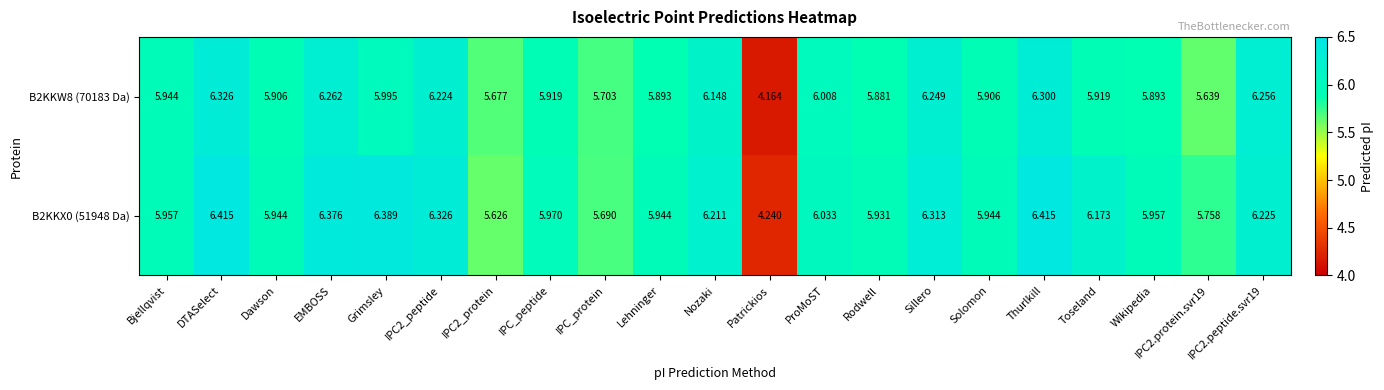

Is the value of B2KKX0 (51948 Da) at DTASelect greater than the value of B2KKW8 (70183 Da) at IPC_protein?

Yes